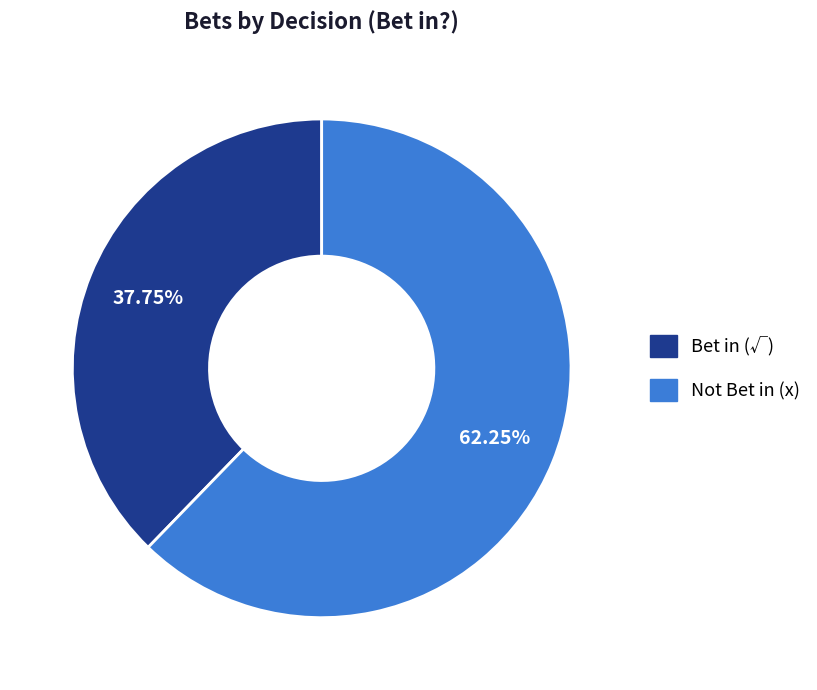

Which slice is the largest?

Not Bet in (x)